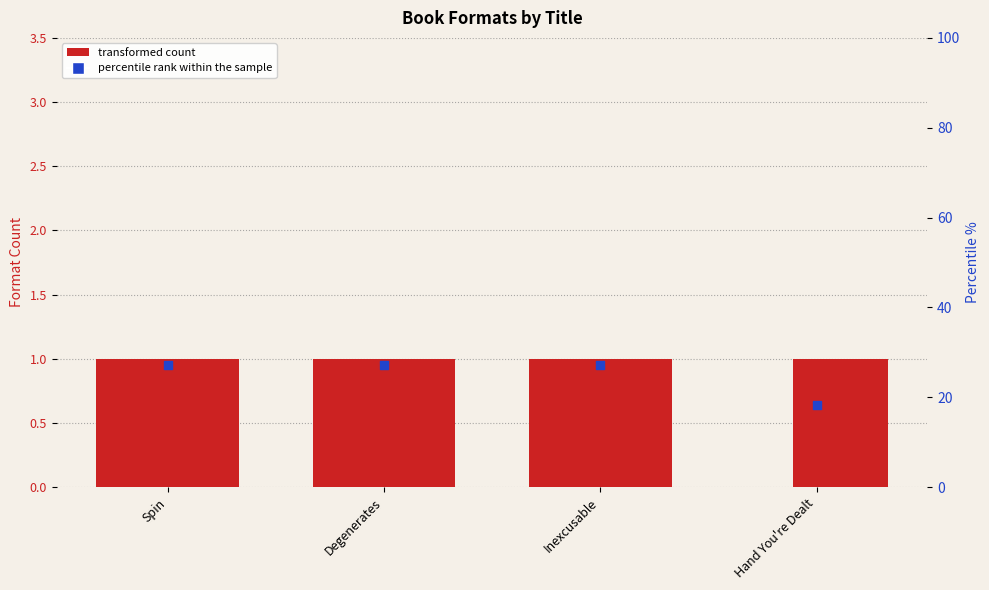

At which category is the sum across all series the highest?

Spin